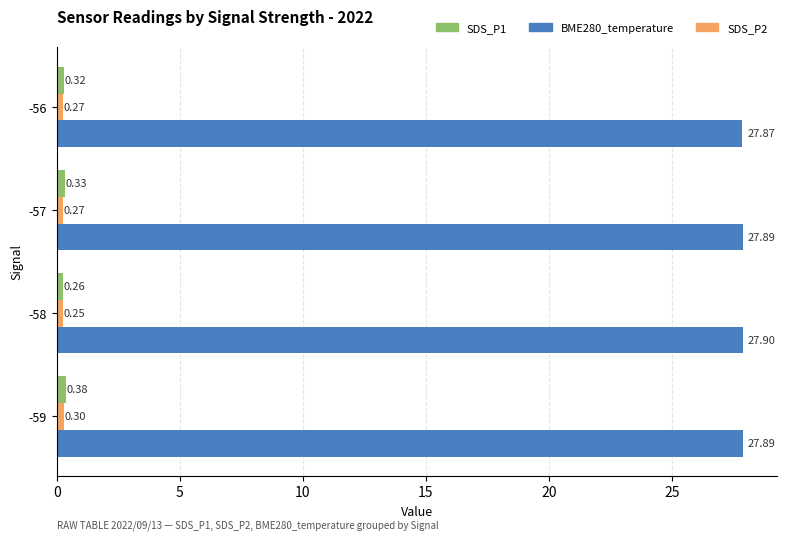

How many data points does each series have?

4